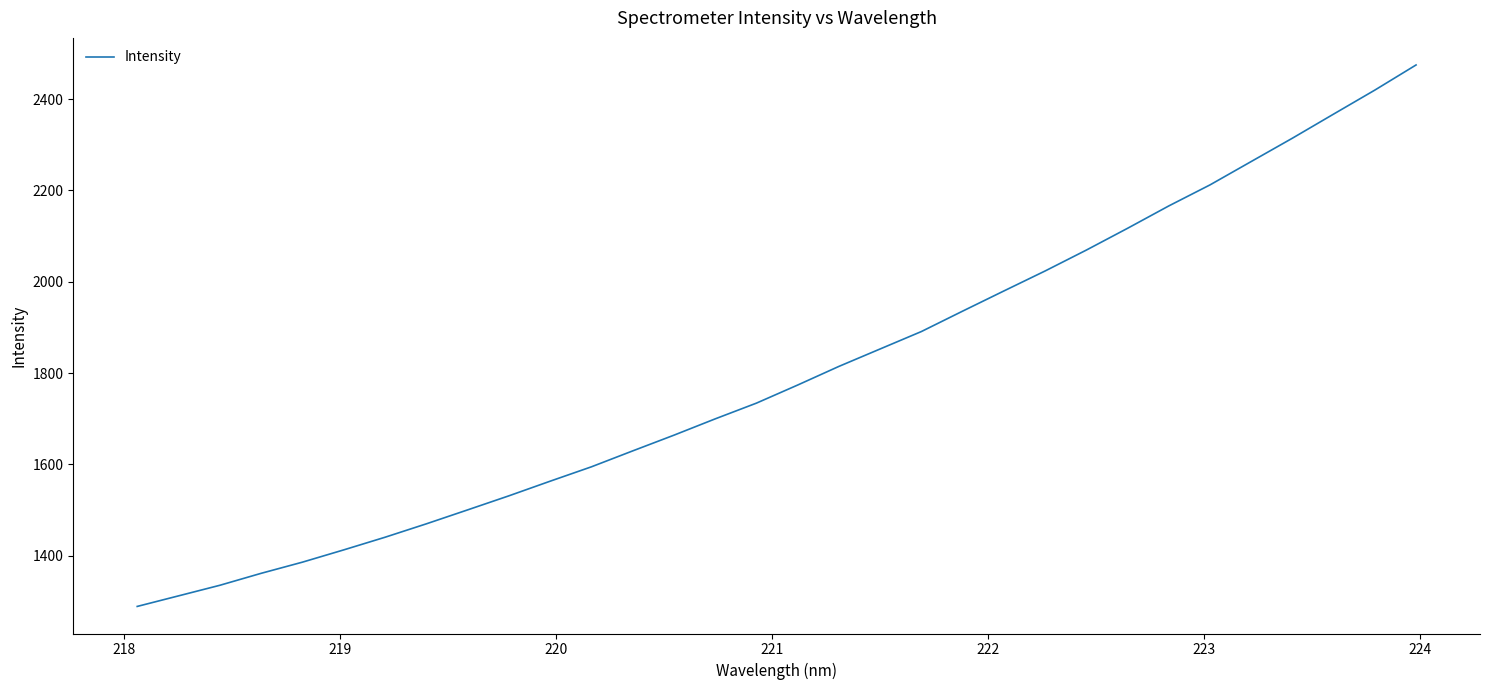

What is the greatest value displayed?

2474.7